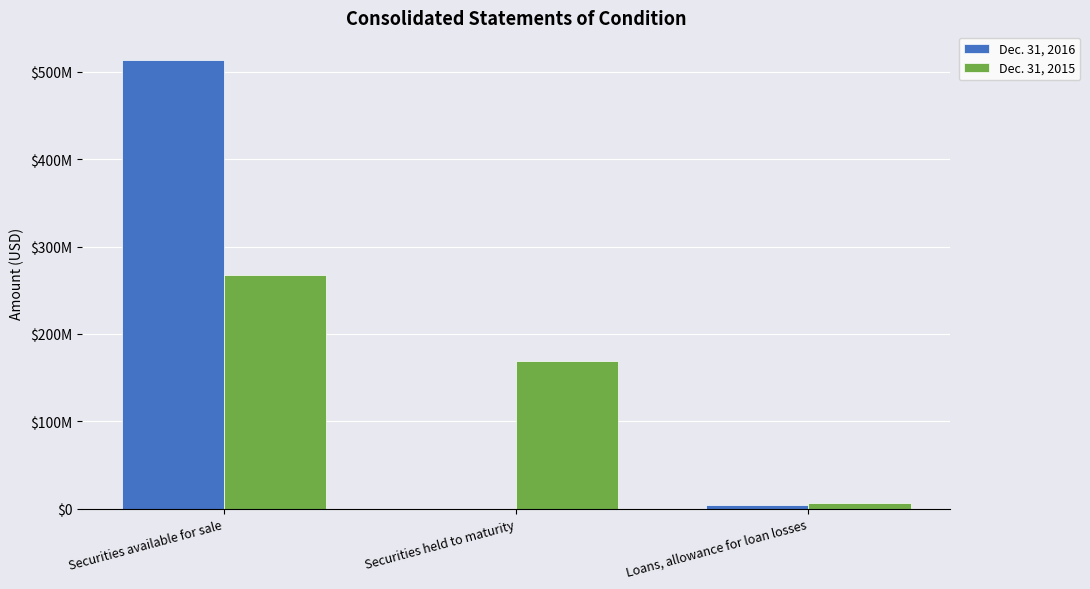

What is the label of the 1st bar from the right?

Loans, allowance for loan losses